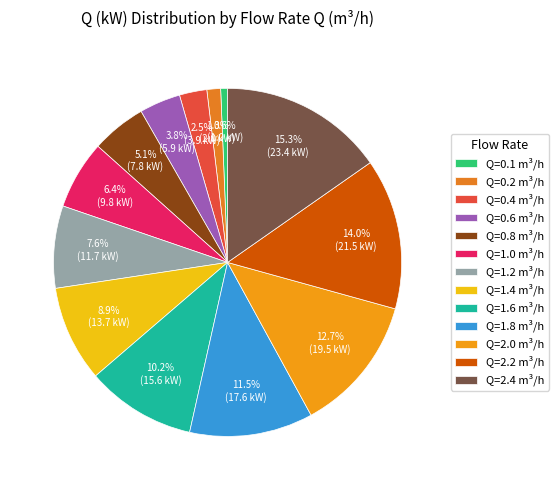

Count the number of slices in the pie.

13